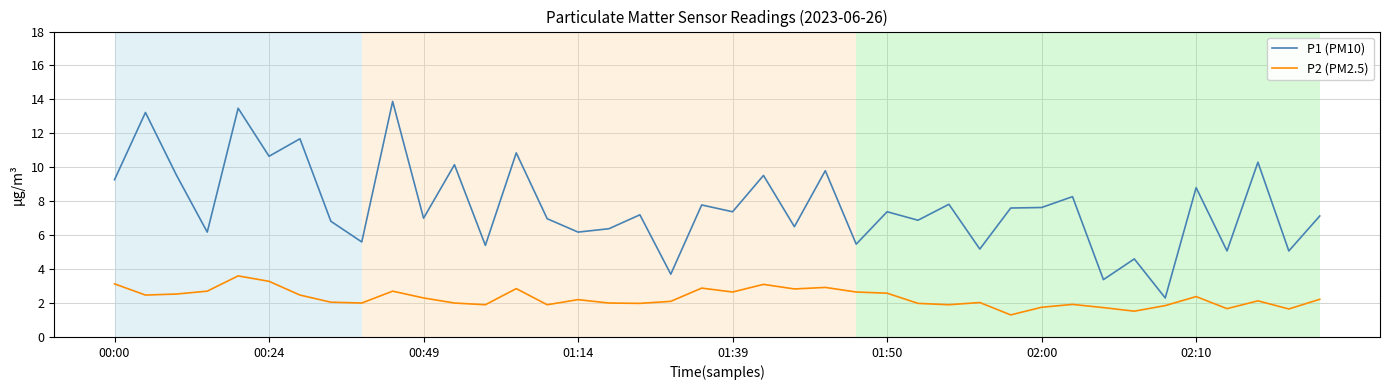

What is the difference between the maximum and minimum values in the P2 (PM2.5) series?

2.3